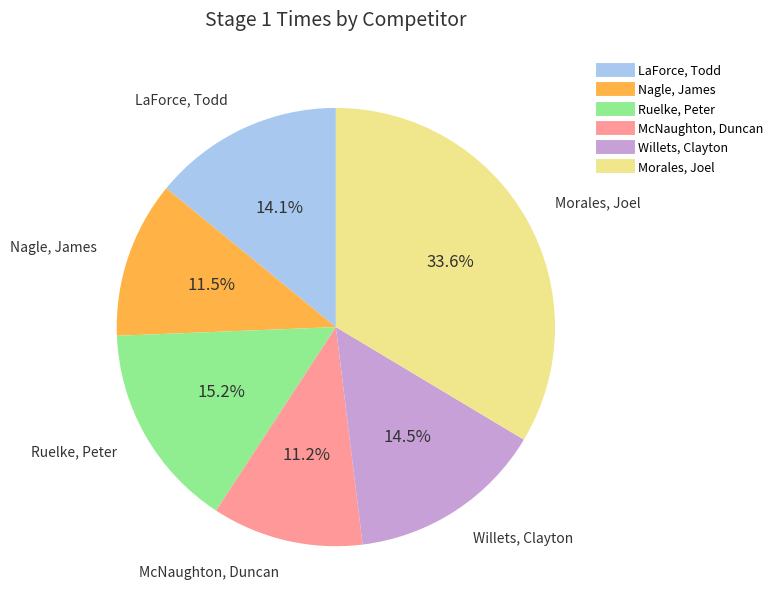

The LaForce, Todd slice represents 7% of the pie. True or false?

False